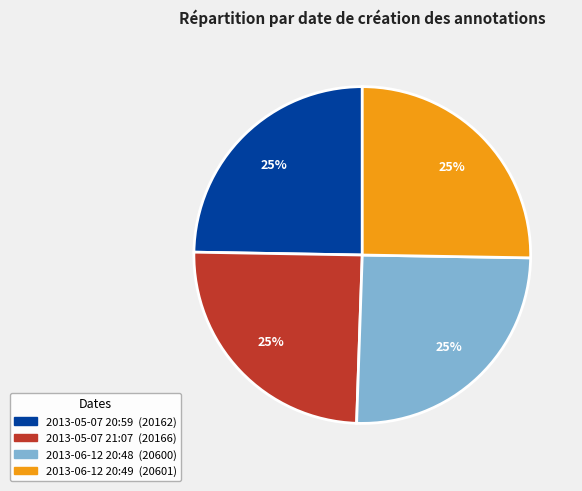

Is there a majority slice in this chart?

No